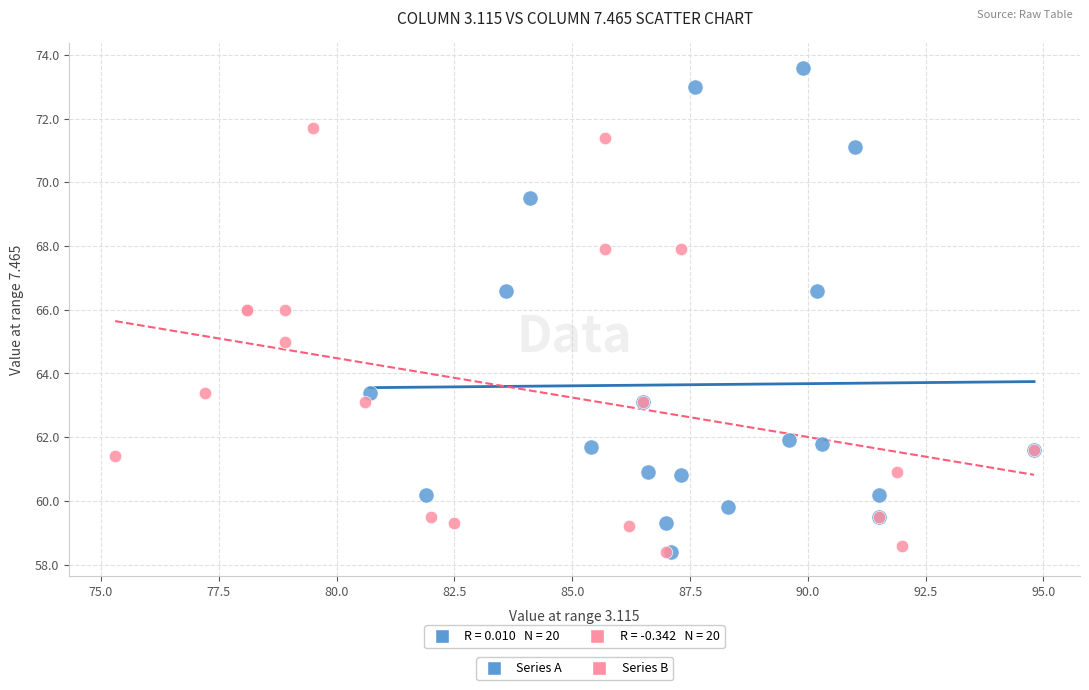

Which series reaches the maximum Y coordinate?

Series A